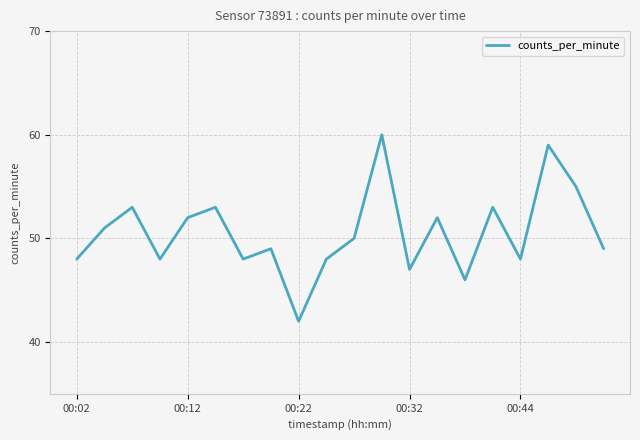

What is the minimum value shown in the chart?

42